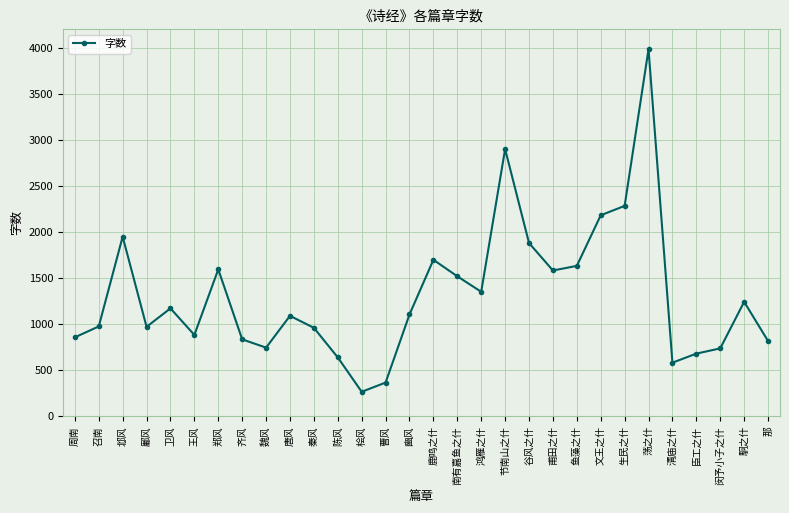

What is the change in value from 周南 to 鄘风?

+114